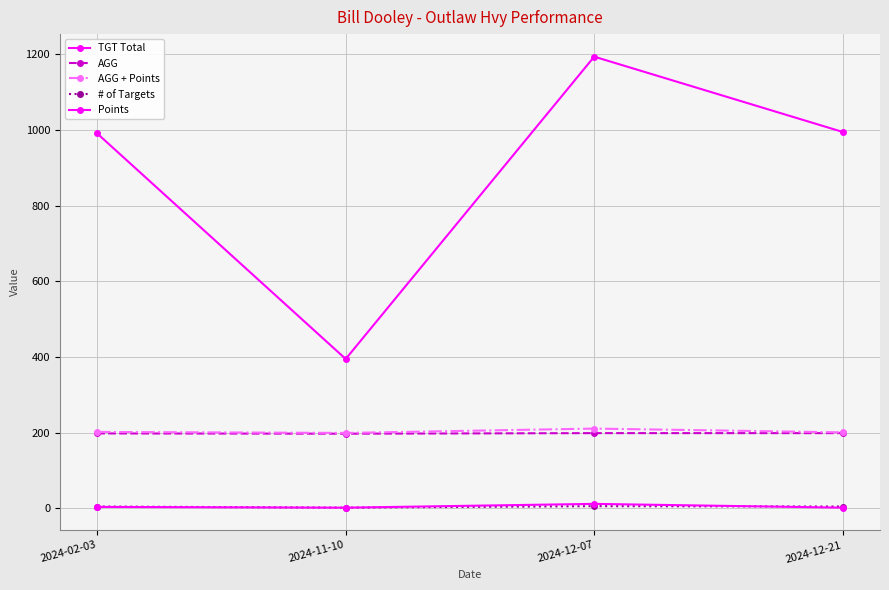

How many values in the AGG + Points series are below 202?

2